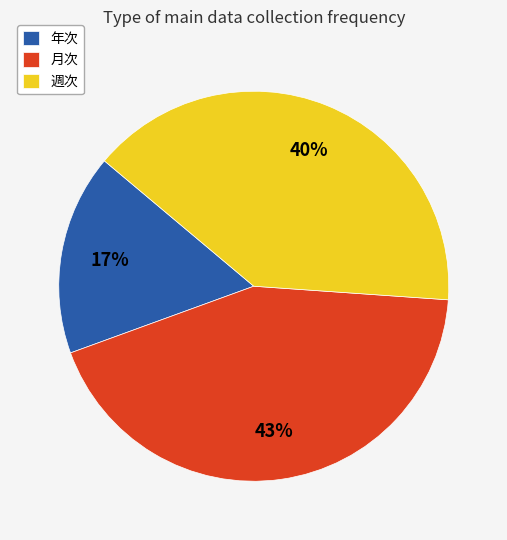

To the nearest percent, what is the average slice percentage?

33%